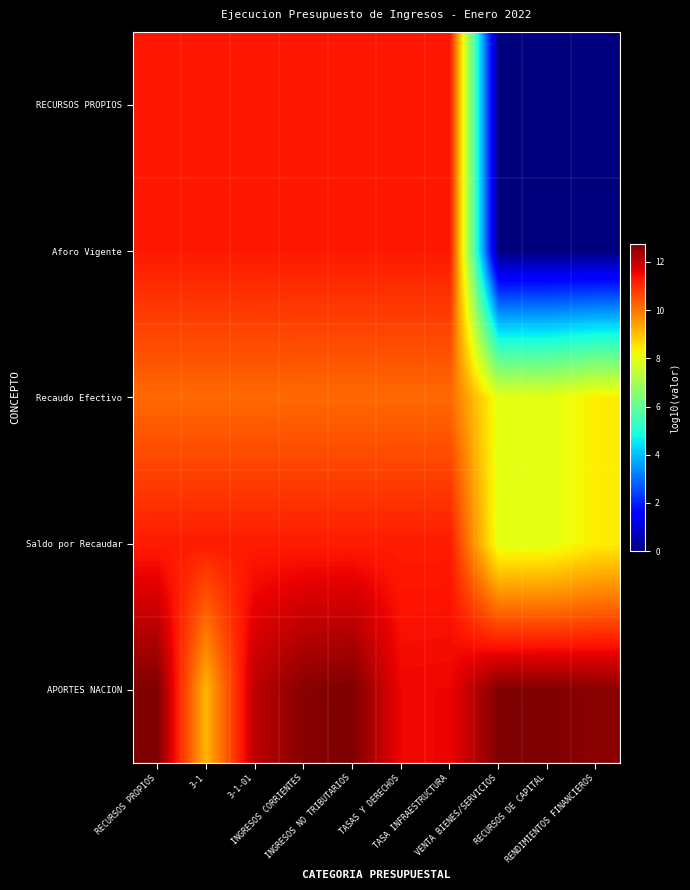

What is the spread (max minus min) of values at TASAS Y DERECHOS?

1.3